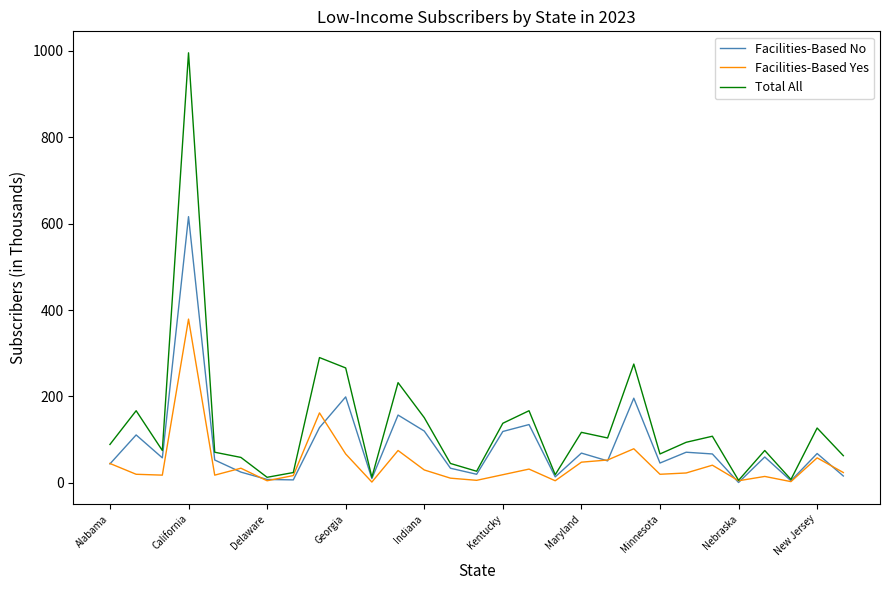

Rank the series by their maximum value, from highest to lowest.

Total All, Facilities-Based No, Facilities-Based Yes